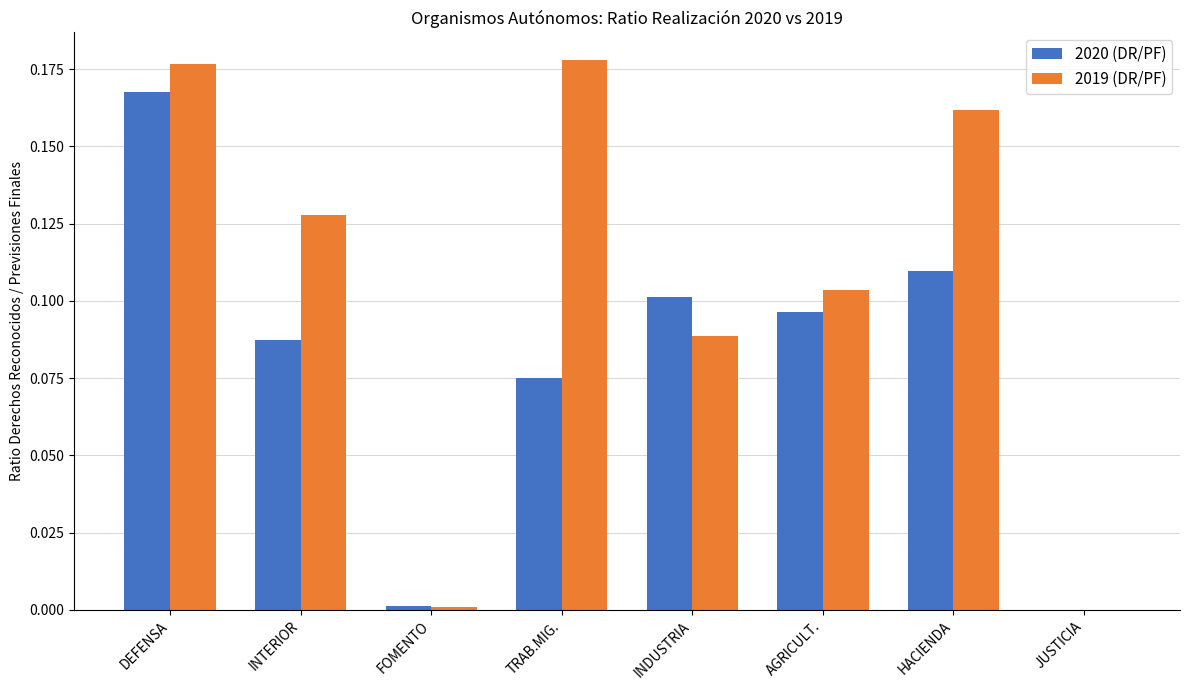

How many values in 2019 (DR/PF) are above zero?

7